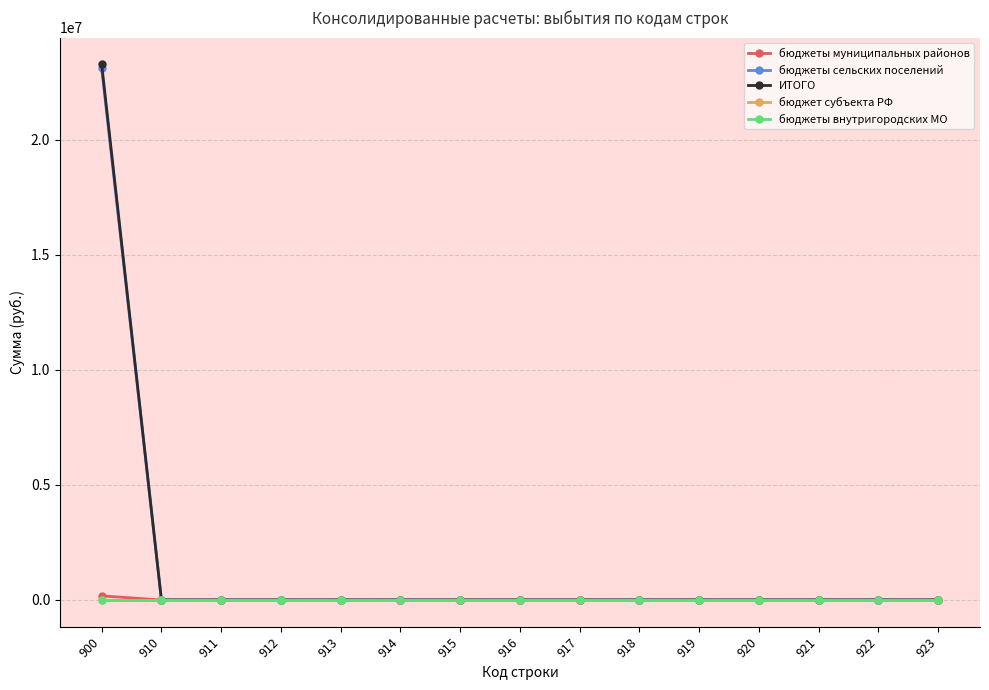

Is this an area chart (filled region under the line)?

No